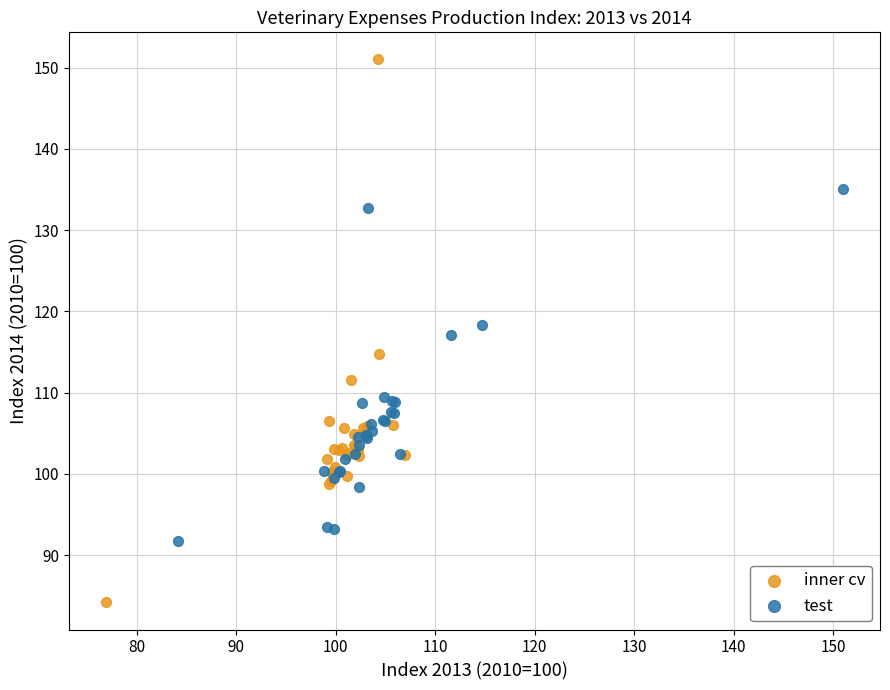

Which series reaches the maximum Y coordinate?

inner cv